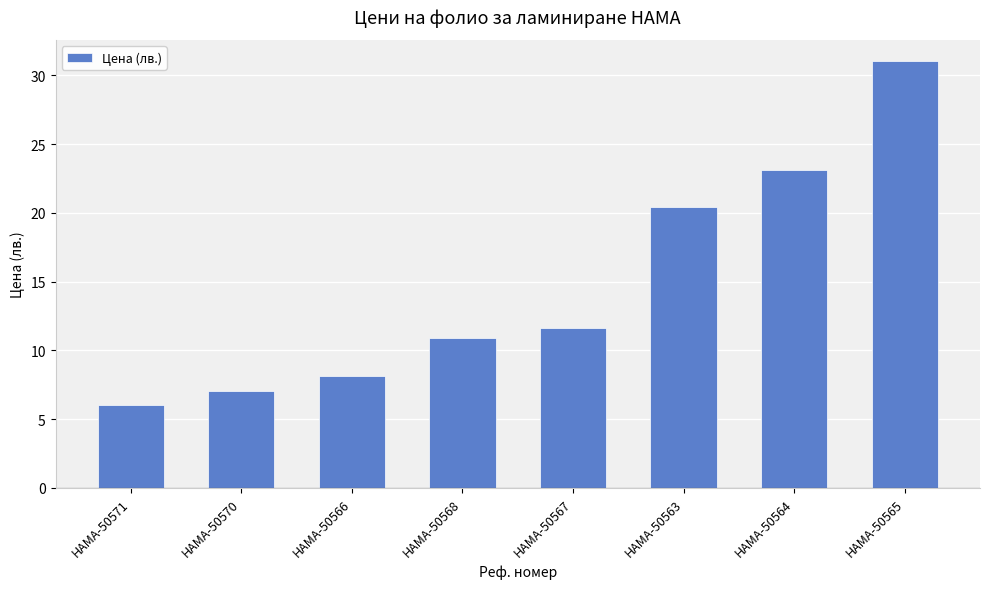

Between HAMA-50567 and HAMA-50566, which is larger?

HAMA-50567